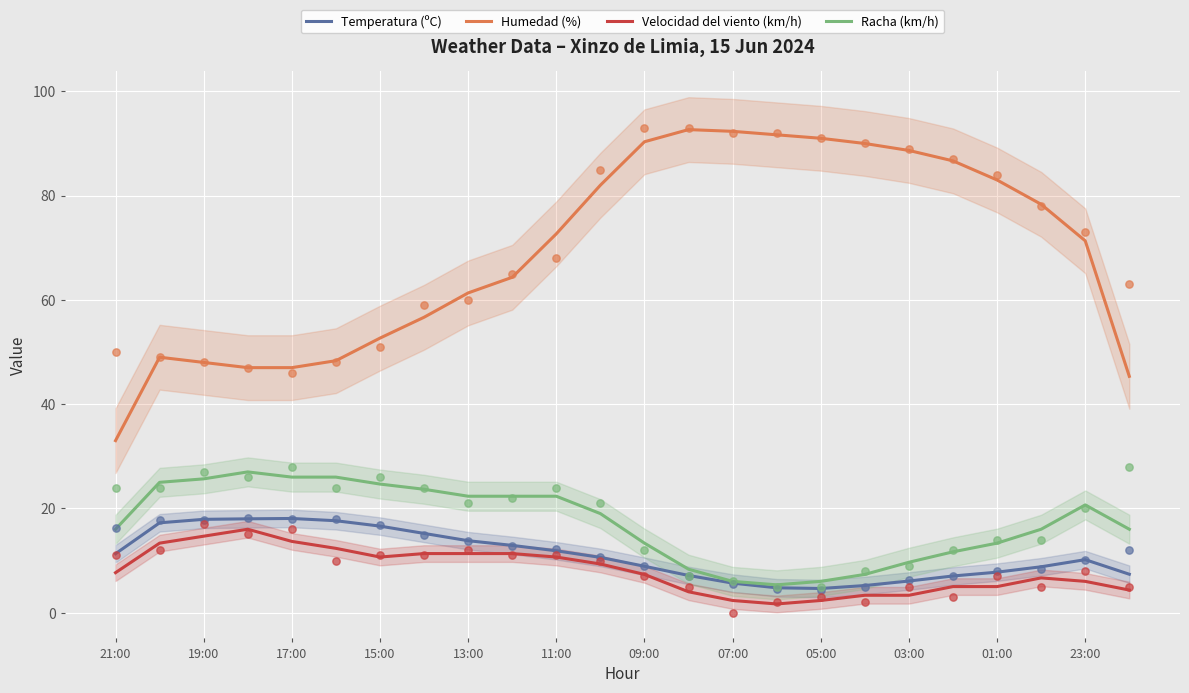

Is the value of Racha (km/h) at 03:00 greater than the value of Temperatura (ºC) at 07:00?

Yes